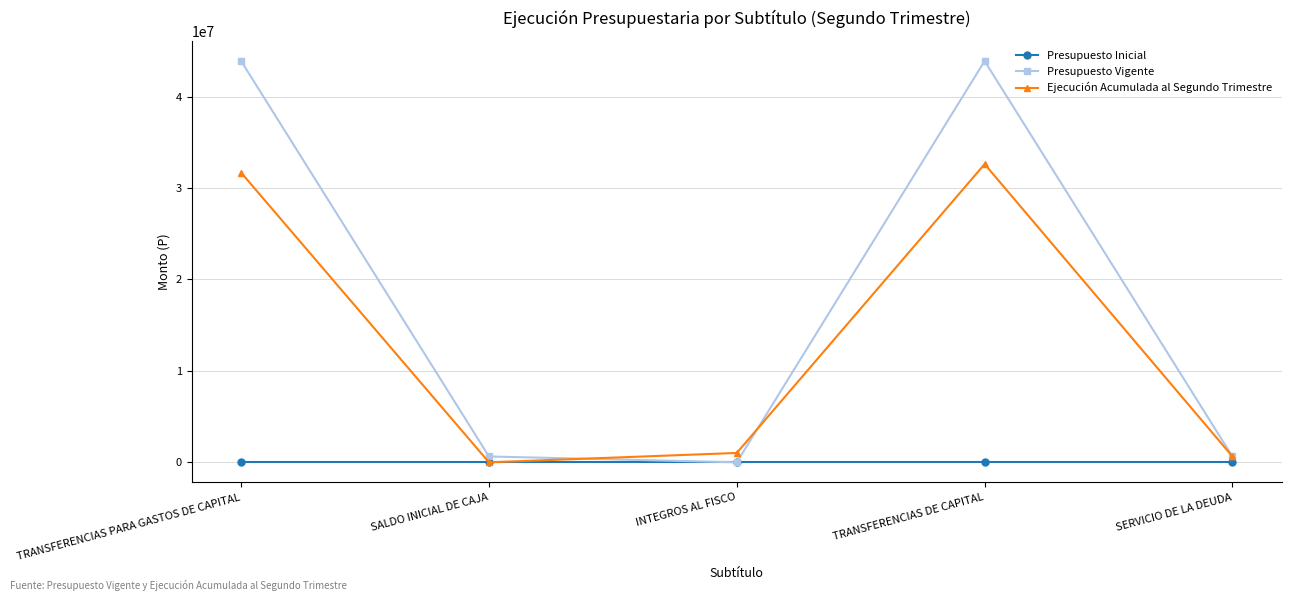

What is the difference between the highest and lowest values at INTEGROS AL FISCO?

1023493